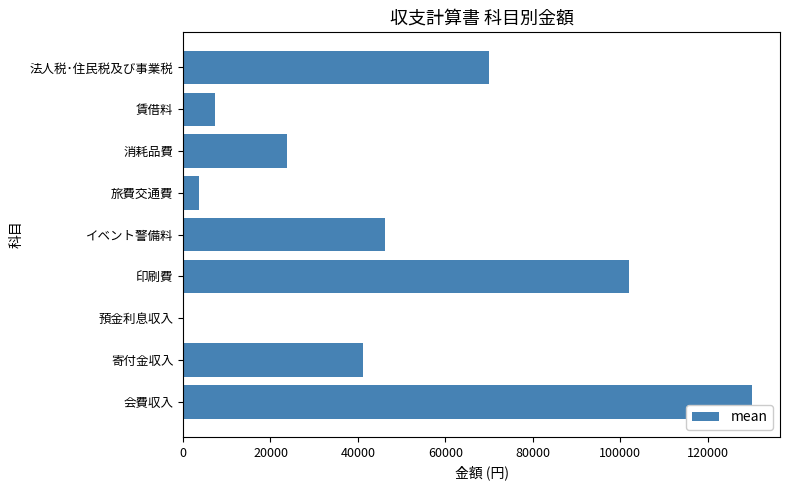

Count the number of categories in the chart.

9